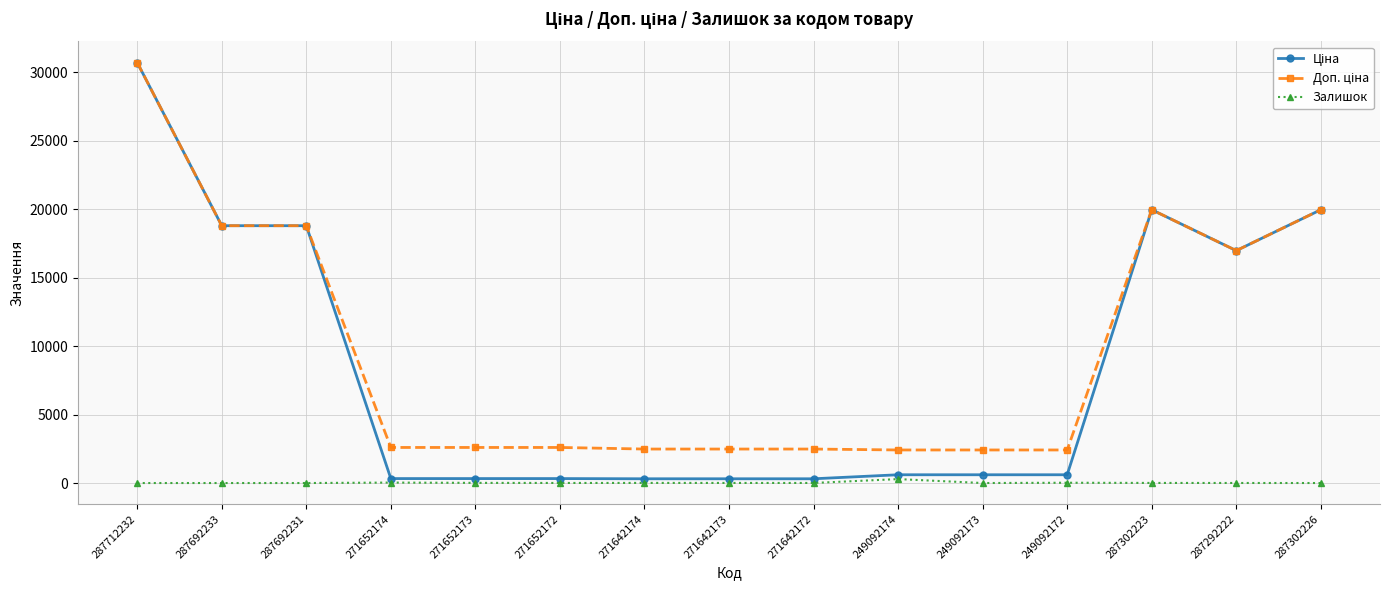

What is the total value across all series at 287692231?

37593.6